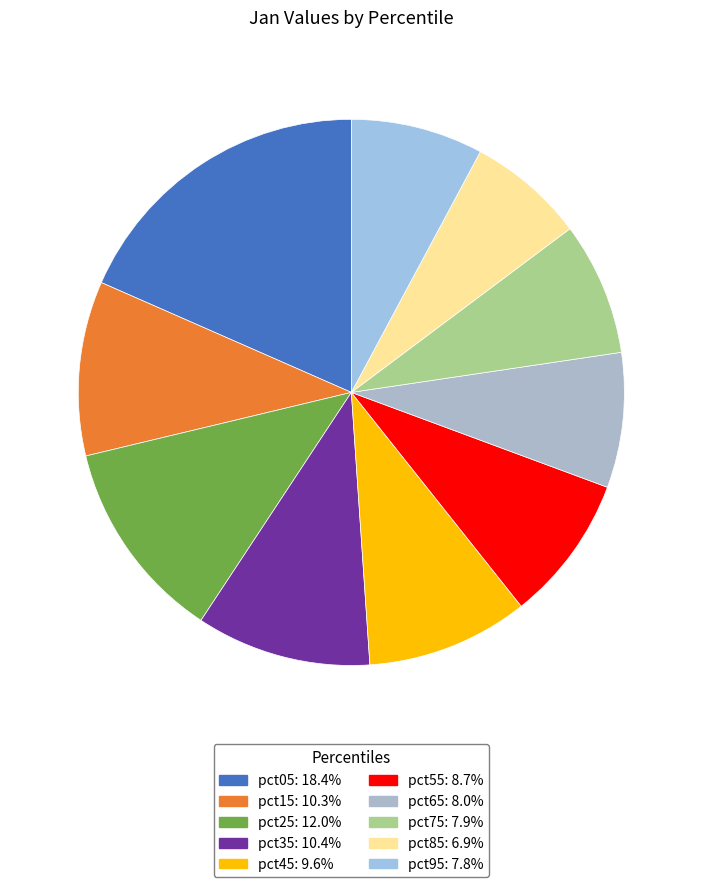

Which category has the biggest portion of the pie?

pct05